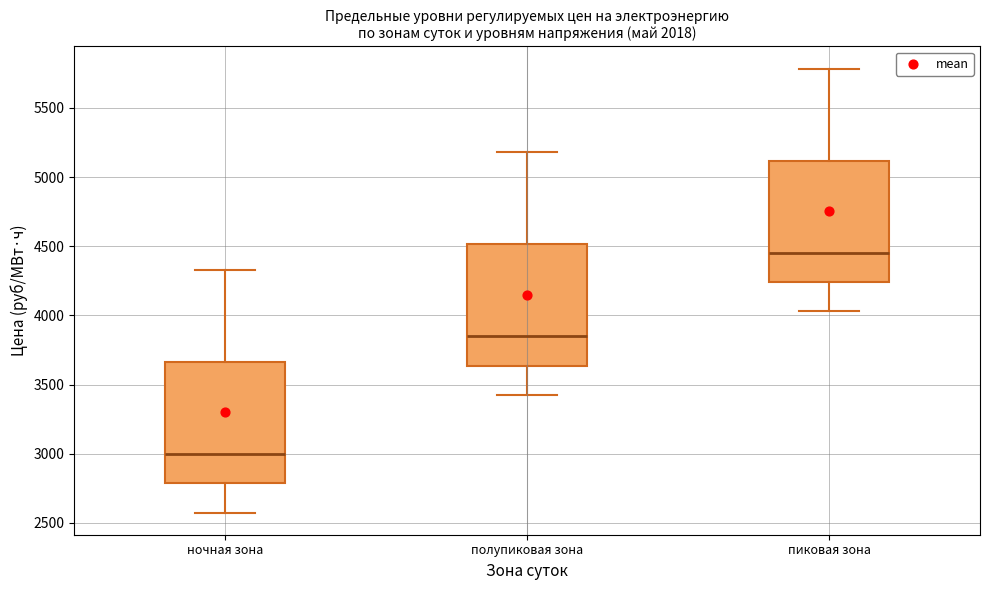

Which box has the lowest median line?

ночная зона